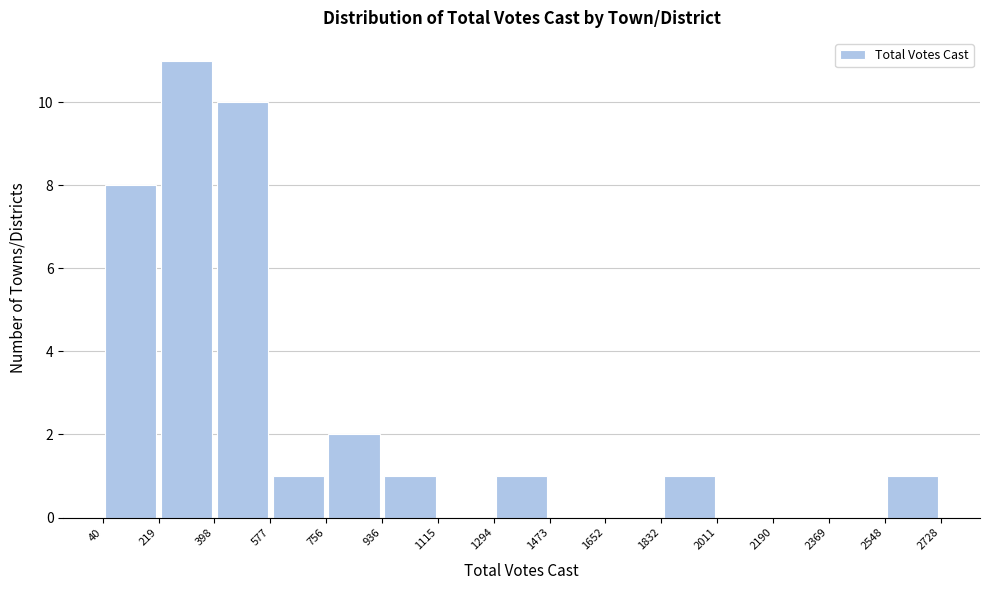

Over which range of the x-axis is the bar tallest?

219 to 398